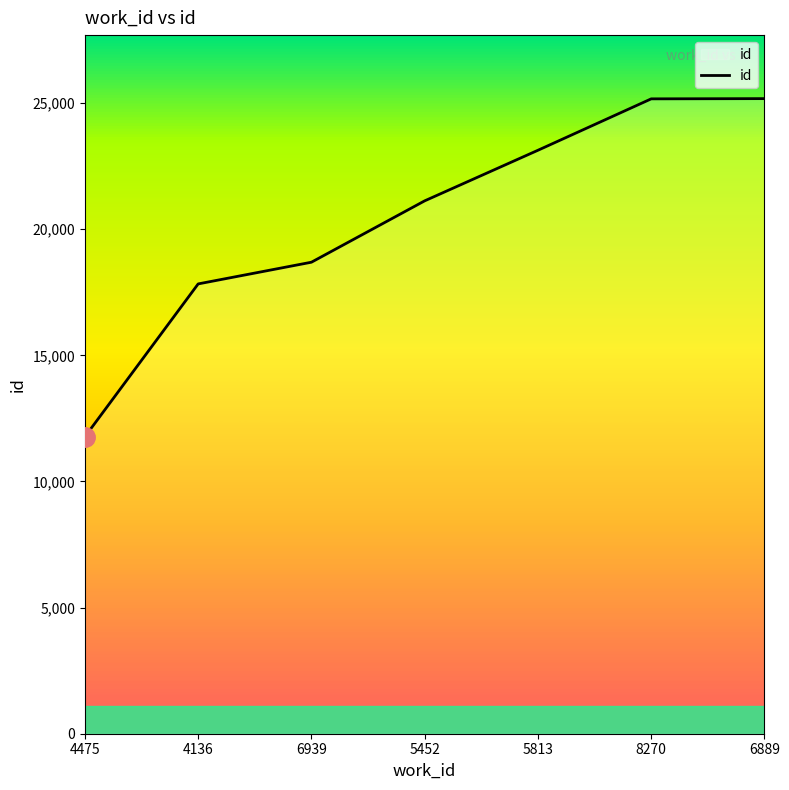

What is the maximum value shown in the chart?

25176